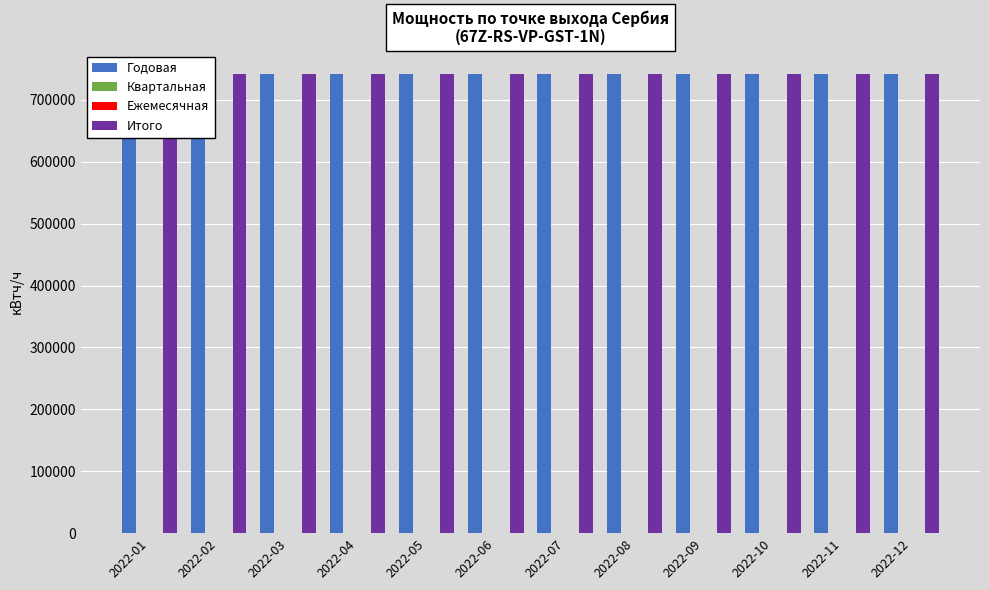

Which has a higher value, 2022-08 or 2022-05?

2022-08